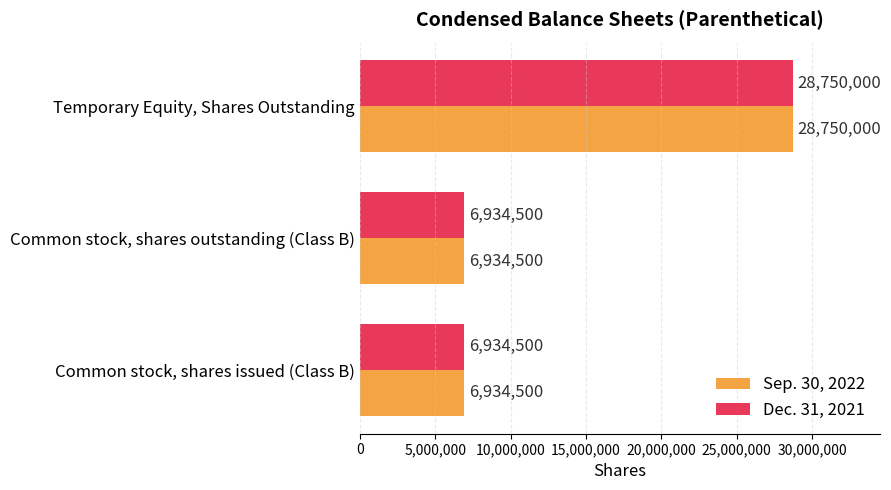

At which label does Dec. 31, 2021 reach its peak?

Temporary Equity, Shares Outstanding